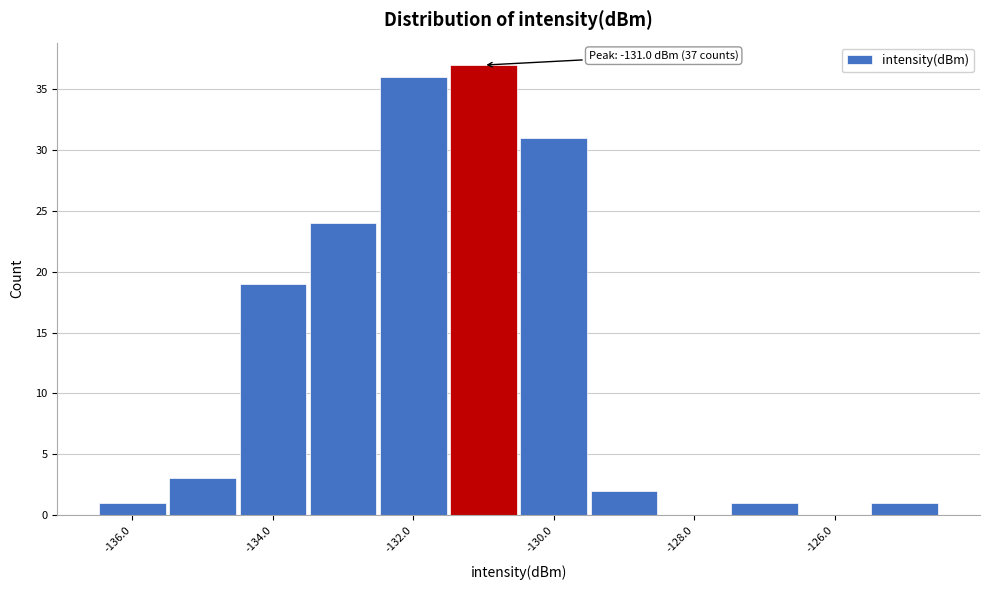

Over which range of the x-axis is the bar tallest?

-131.5 to -130.5